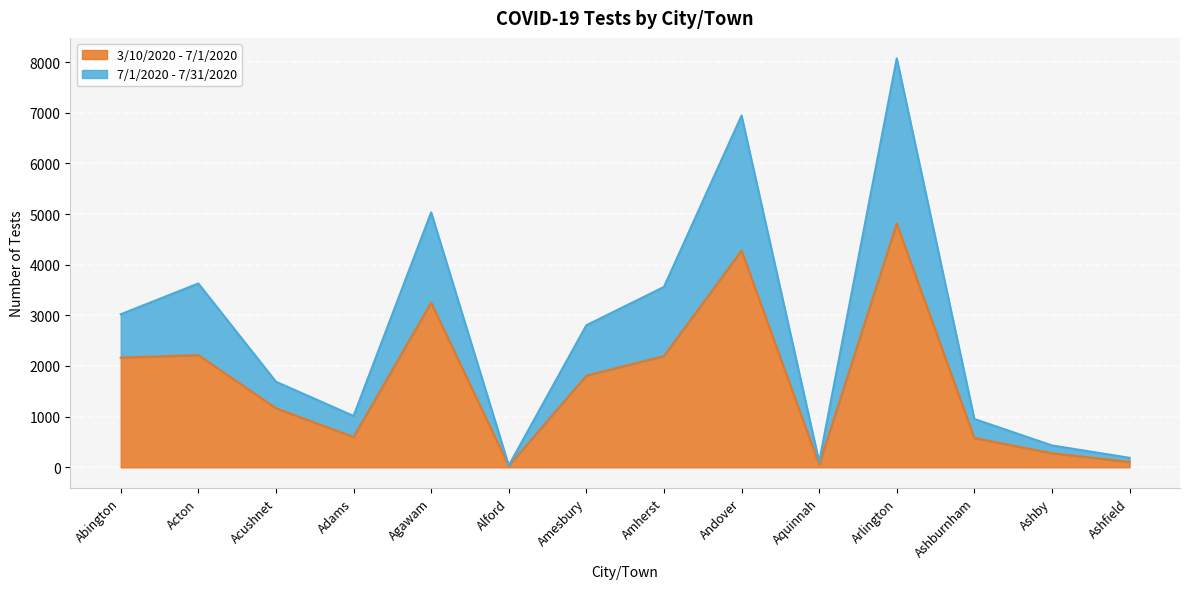

List the series in order of their overall mean, highest first.

7/1/2020 - 7/31/2020, 3/10/2020 - 7/1/2020